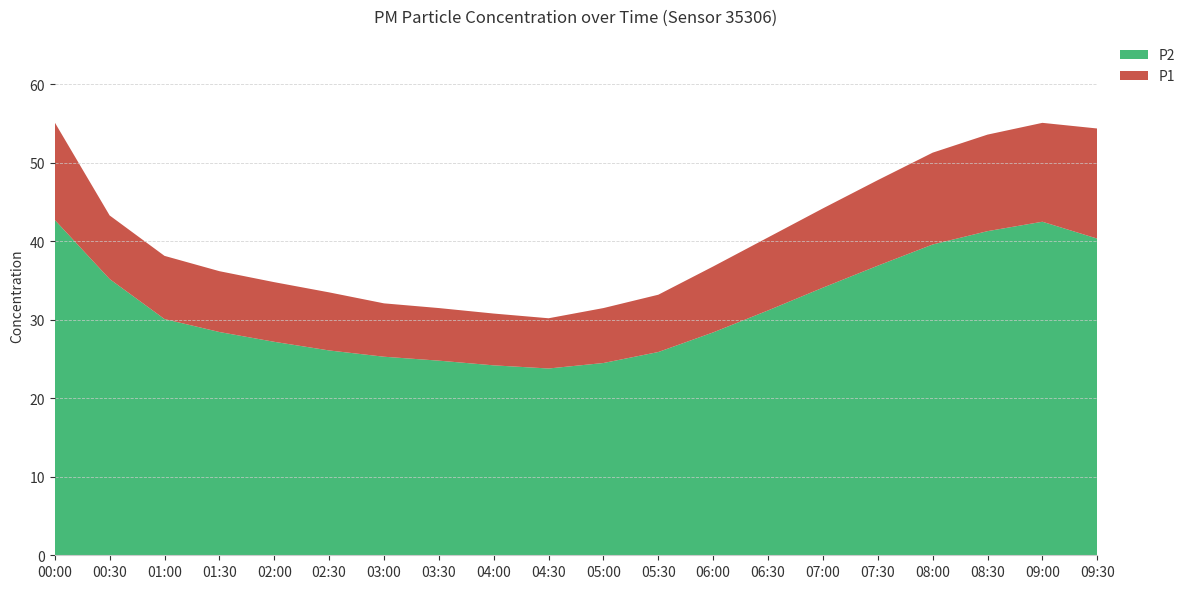

Rank the series by their maximum value, from highest to lowest.

P1, P2